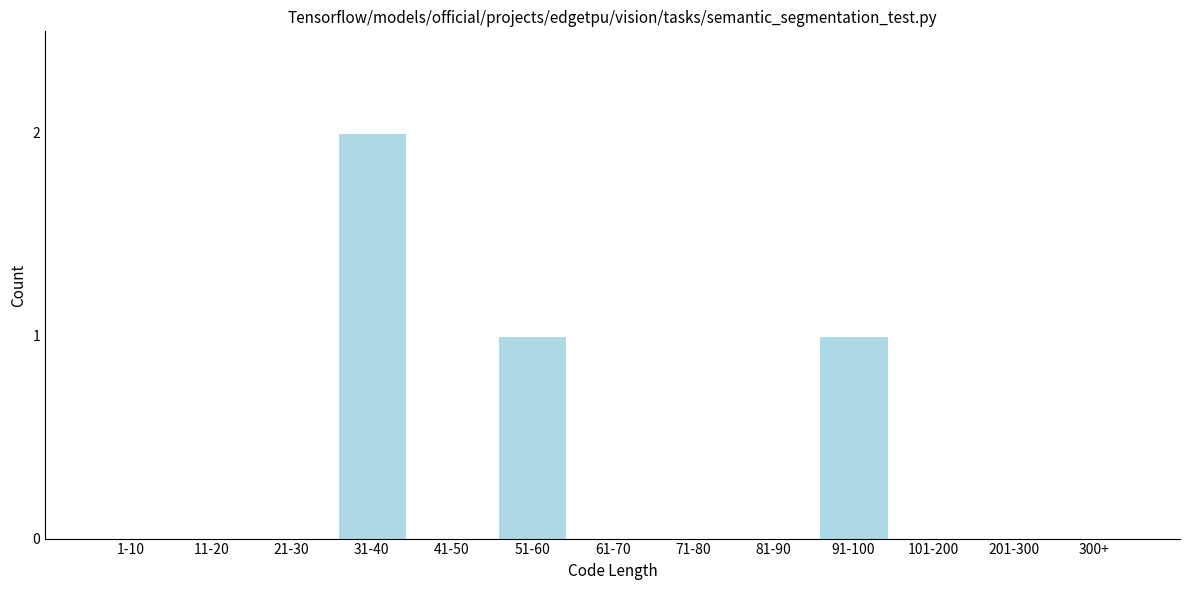

Reading right to left, what are all the values shown in this chart?

300+=0	201-300=0	101-200=0	91-100=1	81-90=0	71-80=0	61-70=0	51-60=1	41-50=0	31-40=2	21-30=0	11-20=0	1-10=0